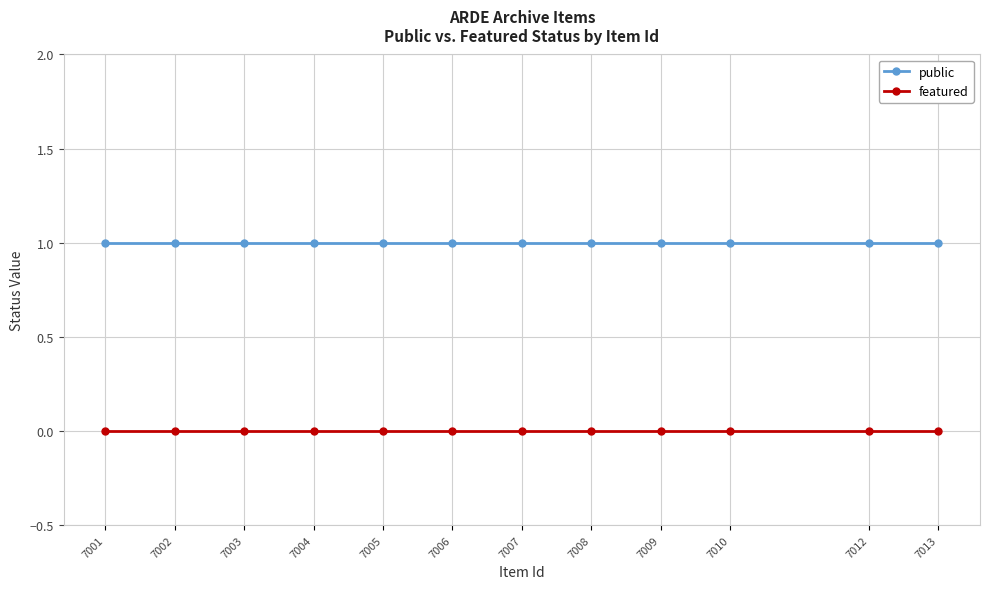

The featured series shows 0 at 7007. True or false?

True